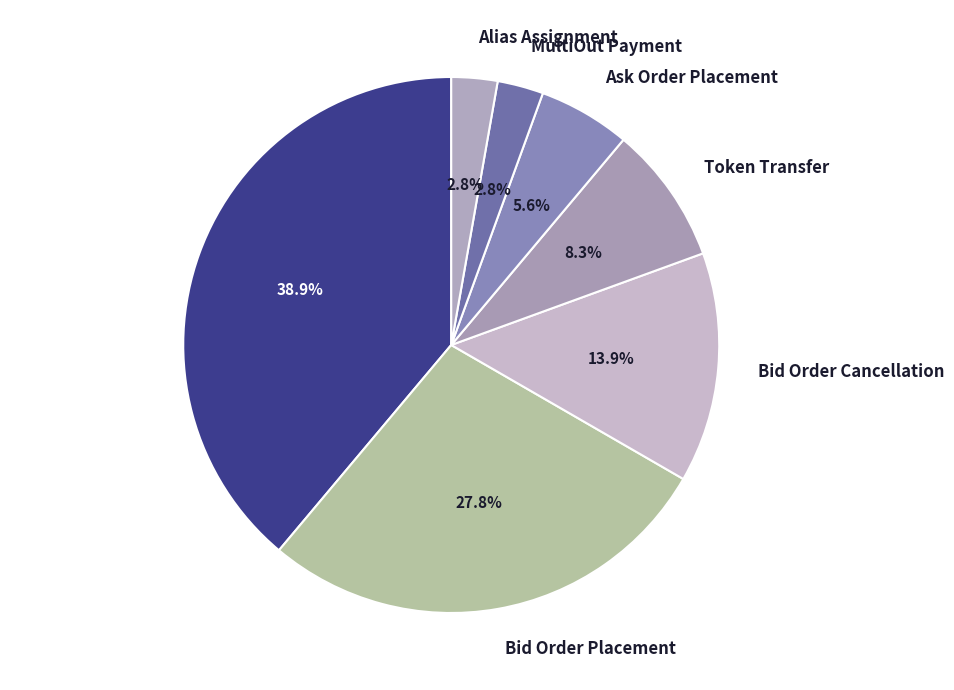

How many slices are in this pie chart?

7